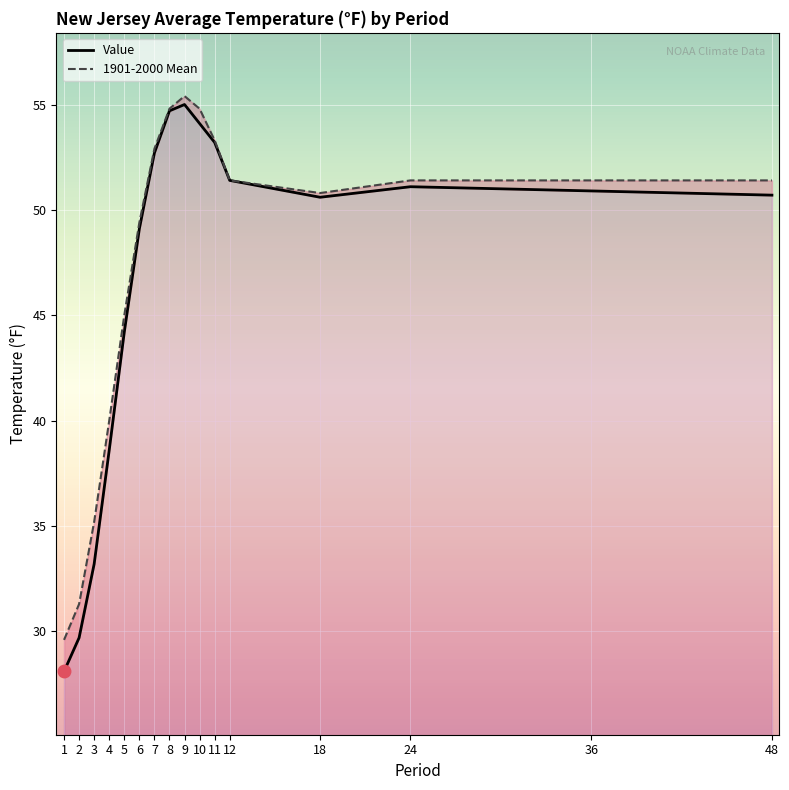

Where is Value nearest to the value 41?

4